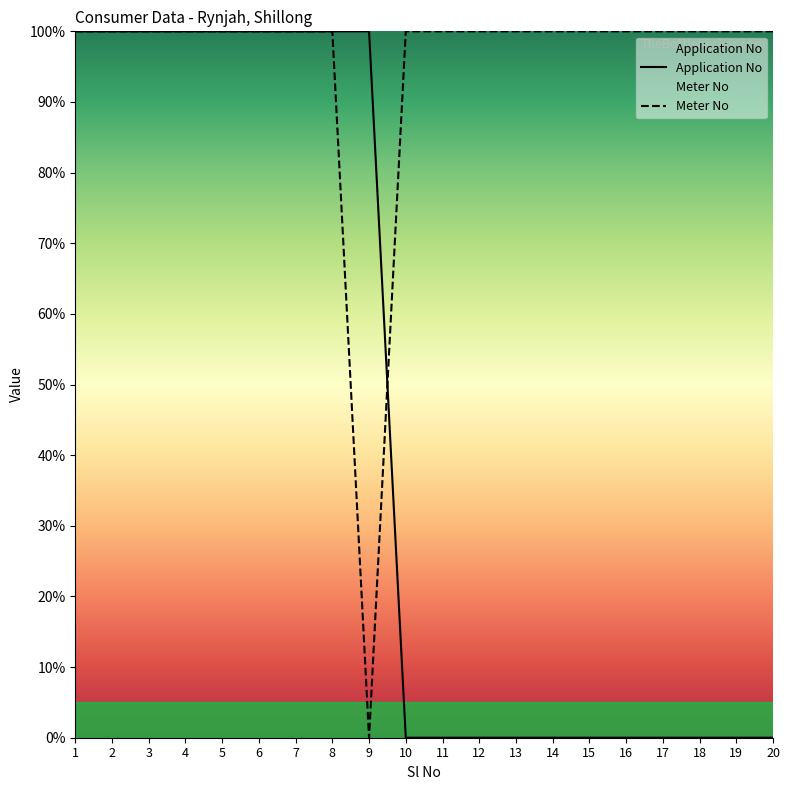

At which label is Application No closest to 50?

1